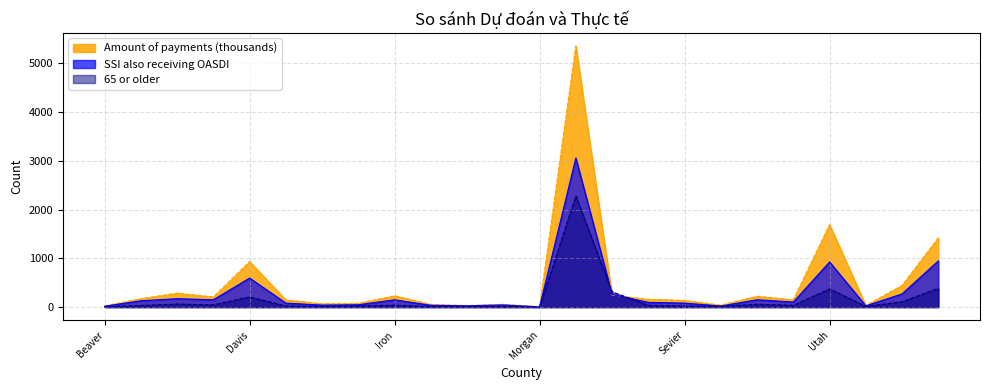

Which series has the largest range (max minus min)?

Amount of payments (thousands)